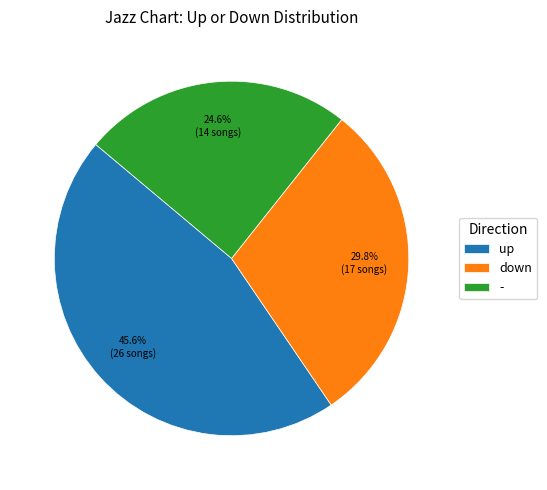

To the nearest percent, what is the average slice percentage?

33%